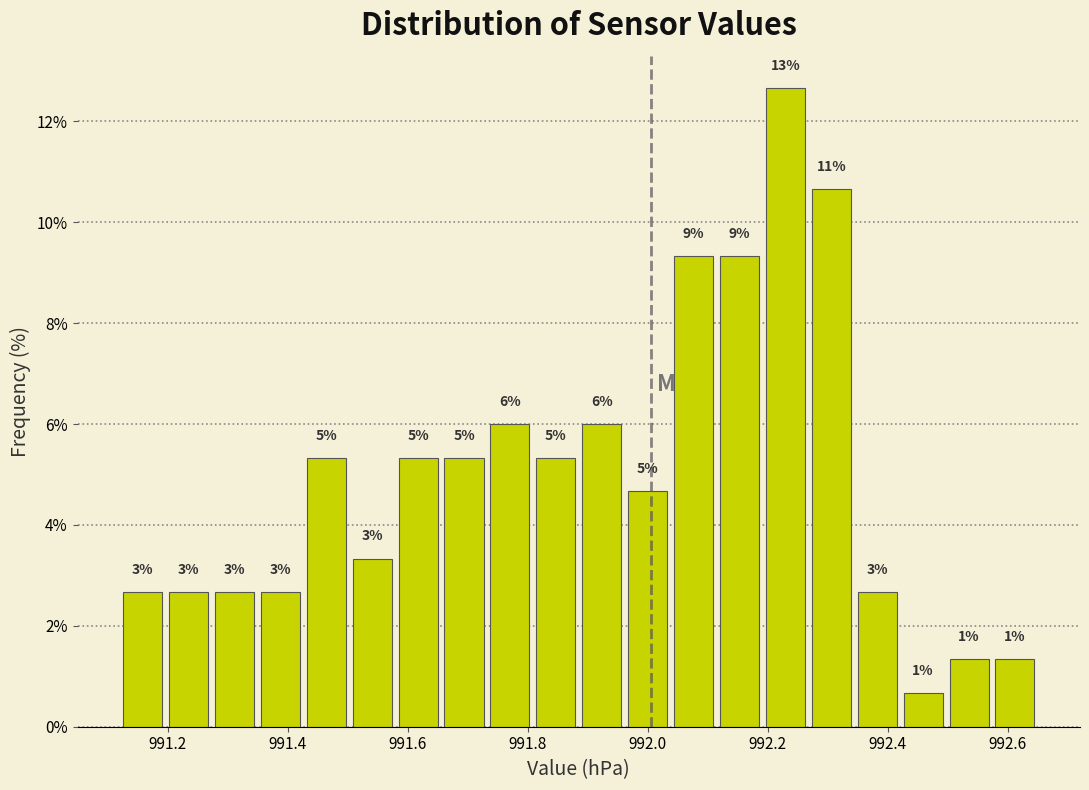

Read against the x-axis, roughly where is the centre of the tallest bar?

992.22